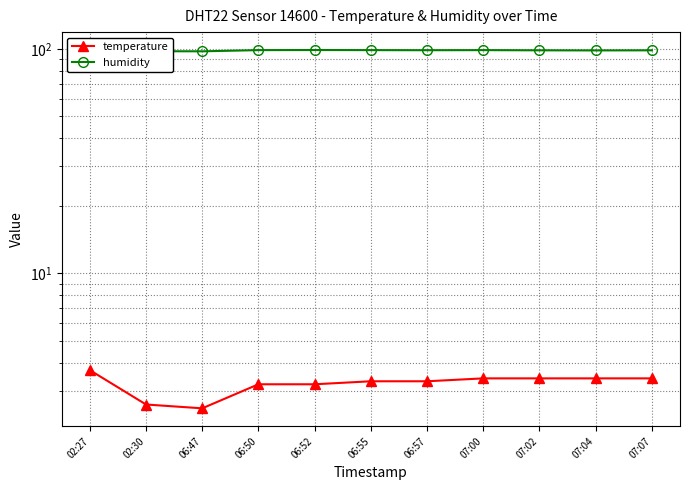

True or false: temperature and humidity cross at least once.

False